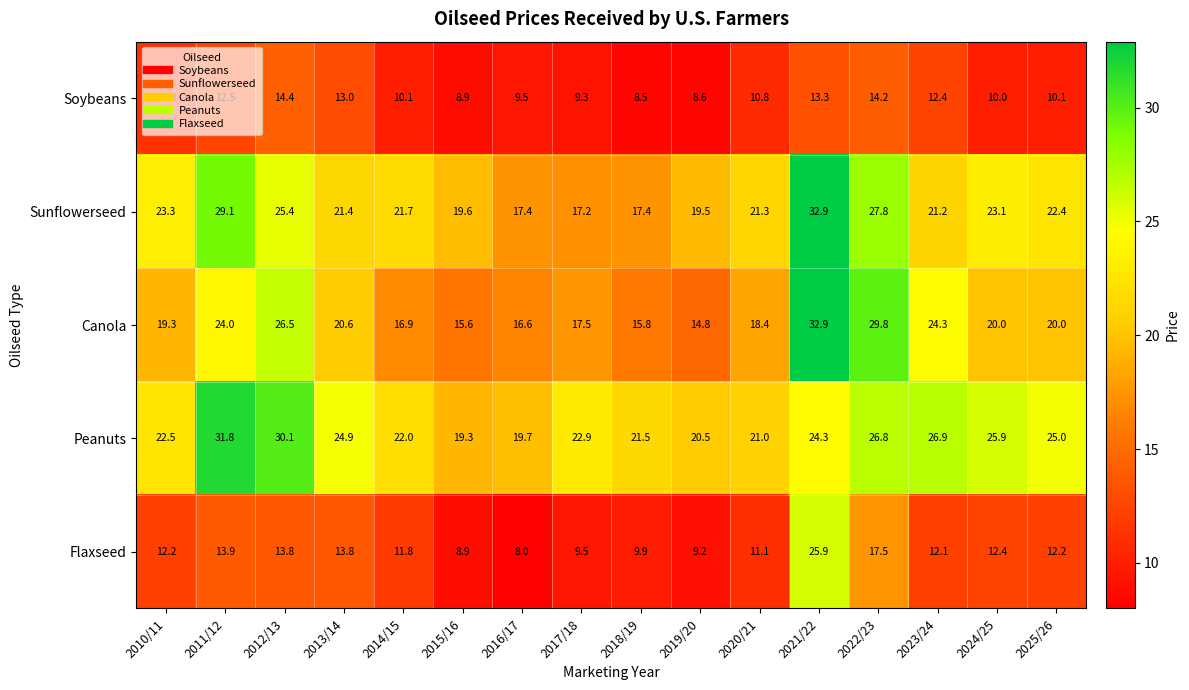

How many data points in Canola are less than 20?

8